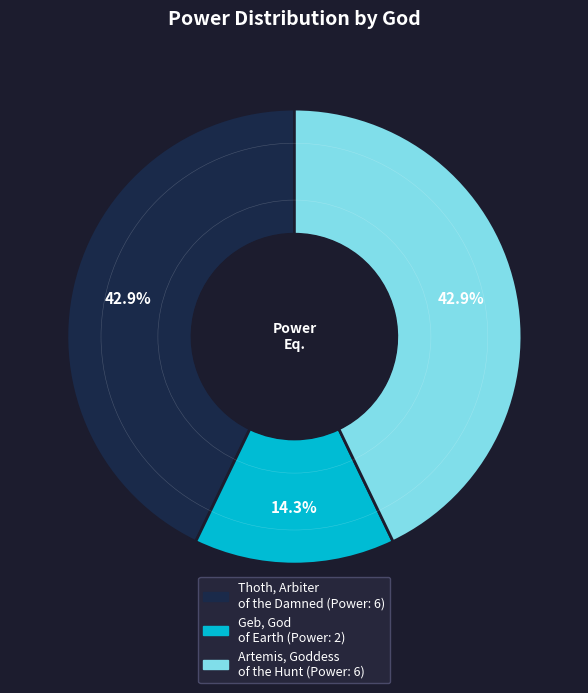

Approximately how many times larger is the value at Artemis, Goddess of the Hunt compared to Geb, God of Earth?

3.0